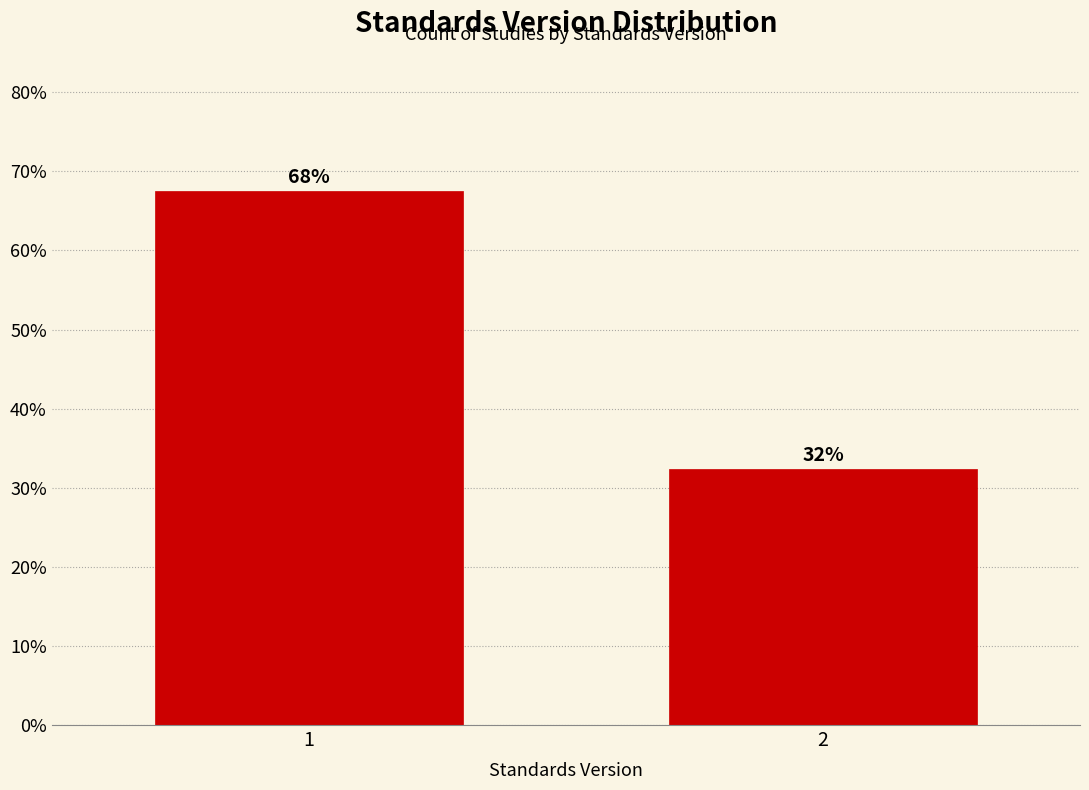

How many bars are there in total?

2